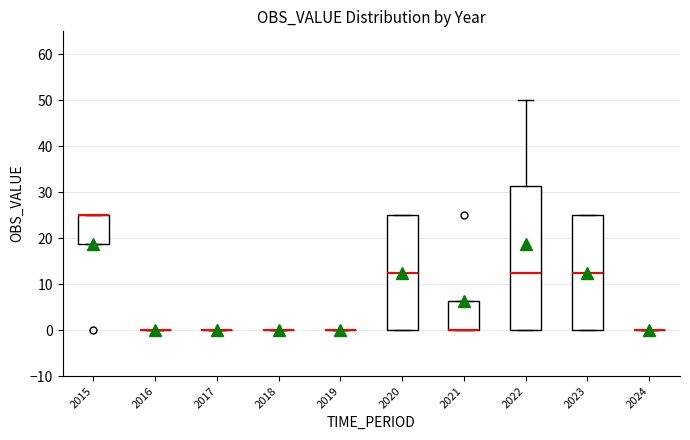

Comparing the boxes themselves (not the whiskers), which one is the tallest?

2022